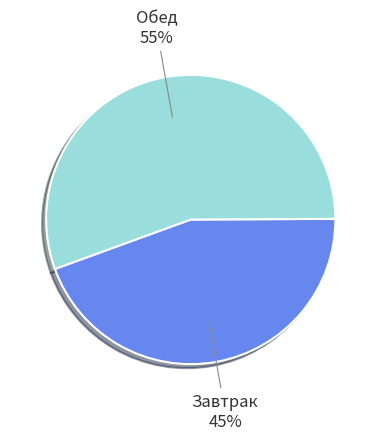

To the nearest percent, what portion does Обед represent?

55%